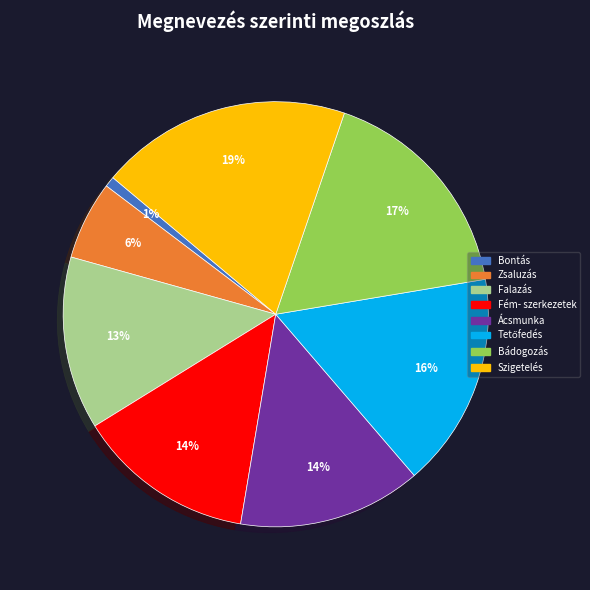

Does Szigetelés represent more than half of the total?

No